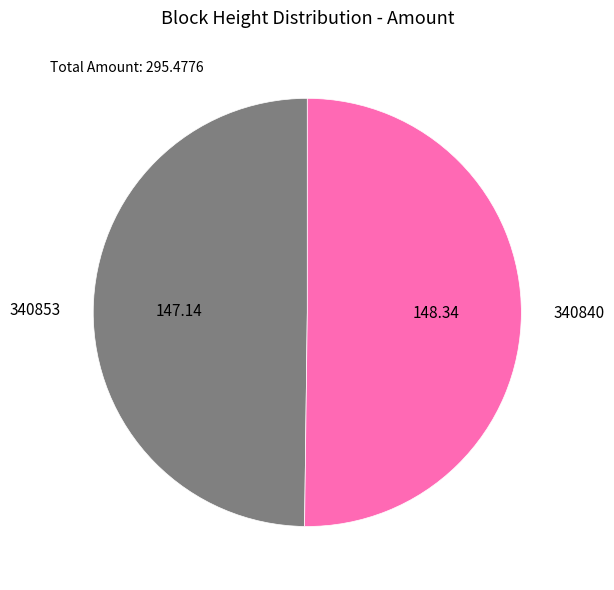

Approximately how many times larger is the value at 340853 compared to 340840?

1.0